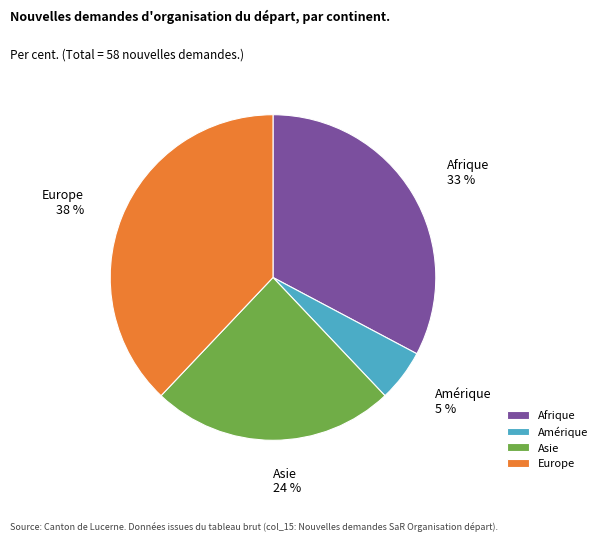

Which category has the smallest portion of the pie?

Amérique